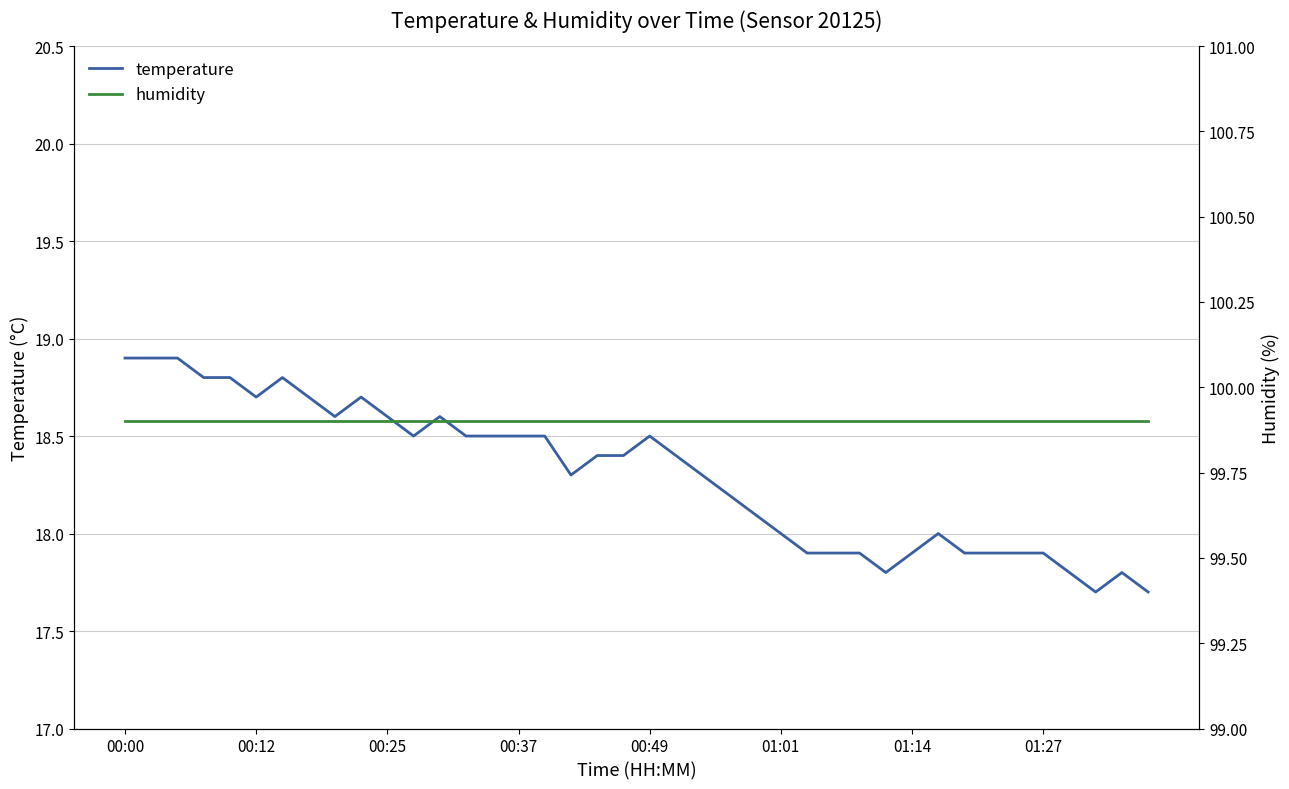

At how many categories does at least one series exceed 73?

40